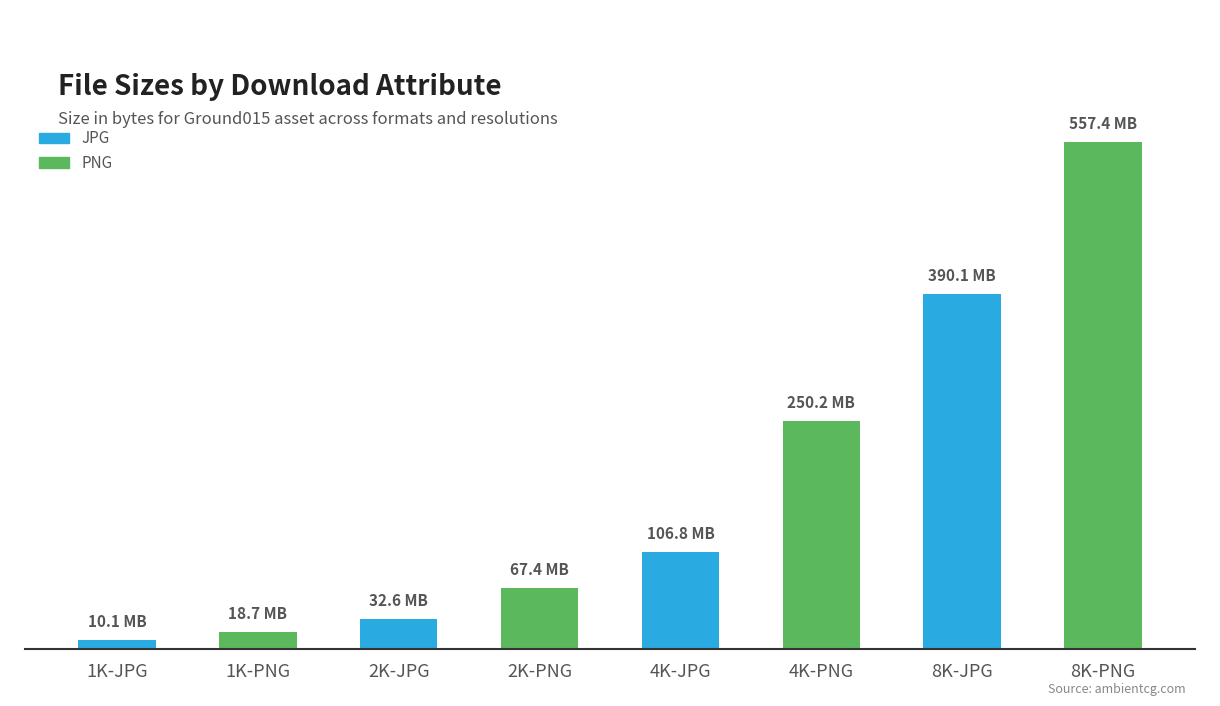

At which label is the value closest to 297544199?

4K-PNG